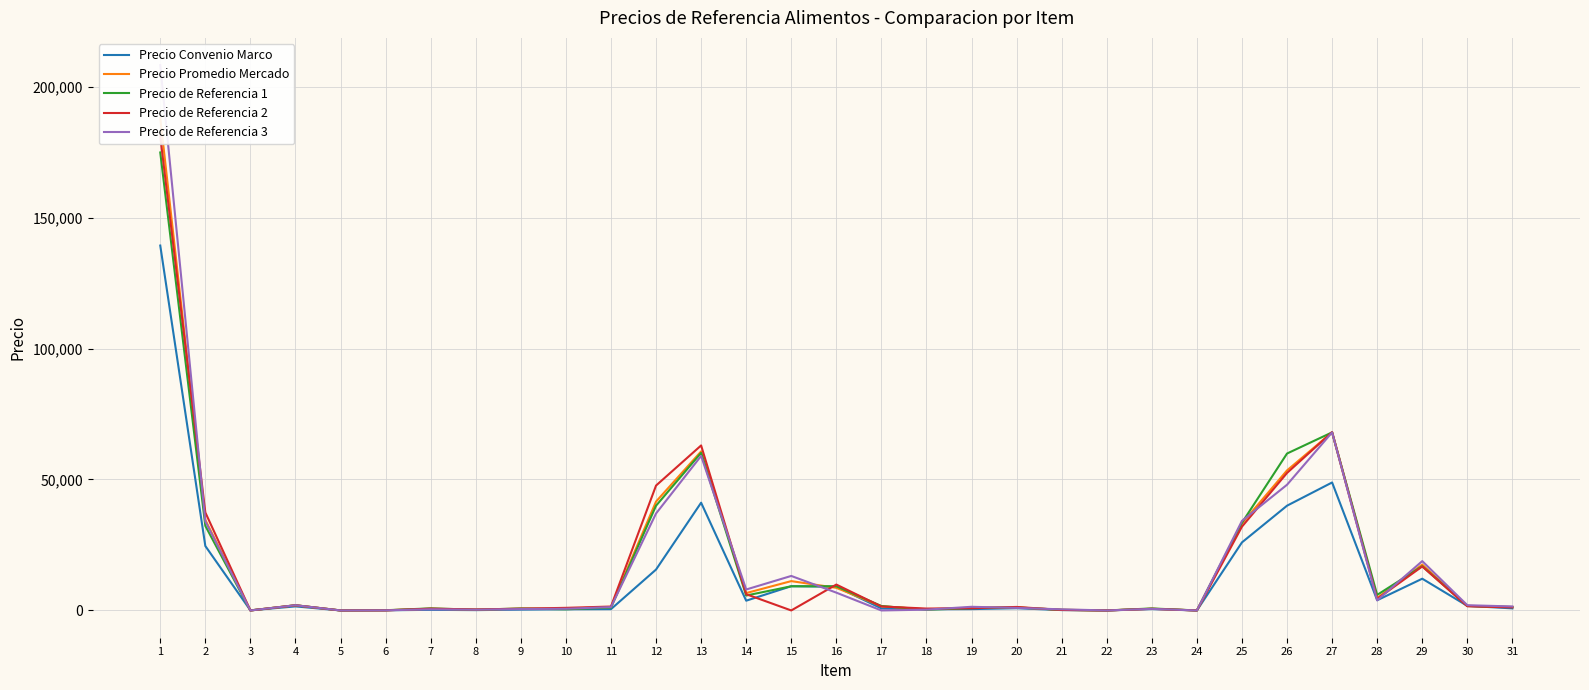

True or false: Precio Promedio Mercado and Precio Convenio Marco cross at least once.

True